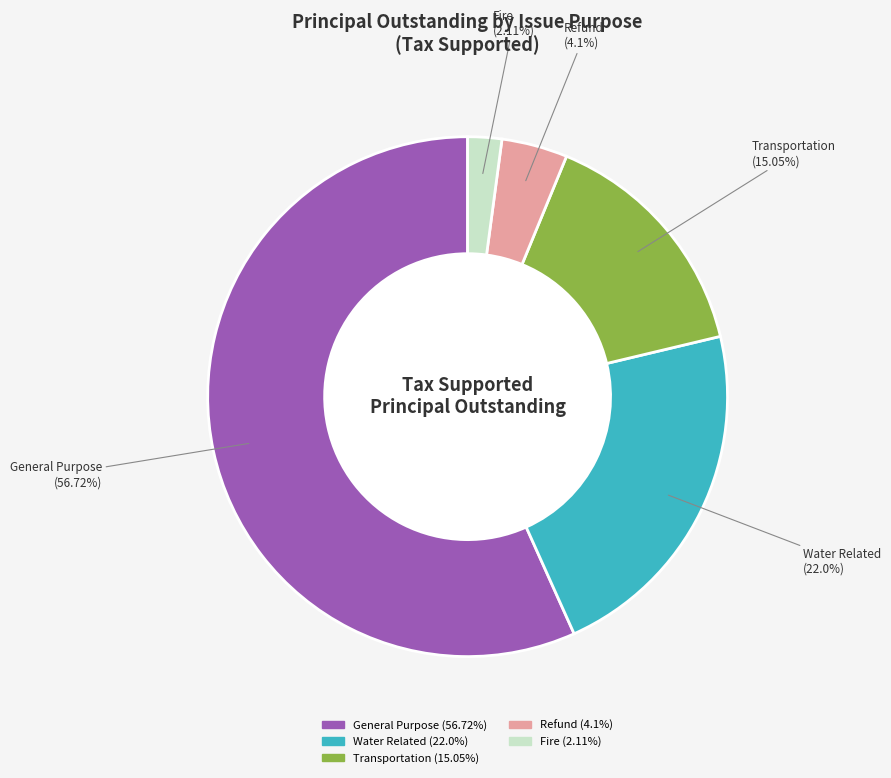

Rank the categories by value from lowest to highest.

Fire, Refund, Transportation, Water Related, General Purpose